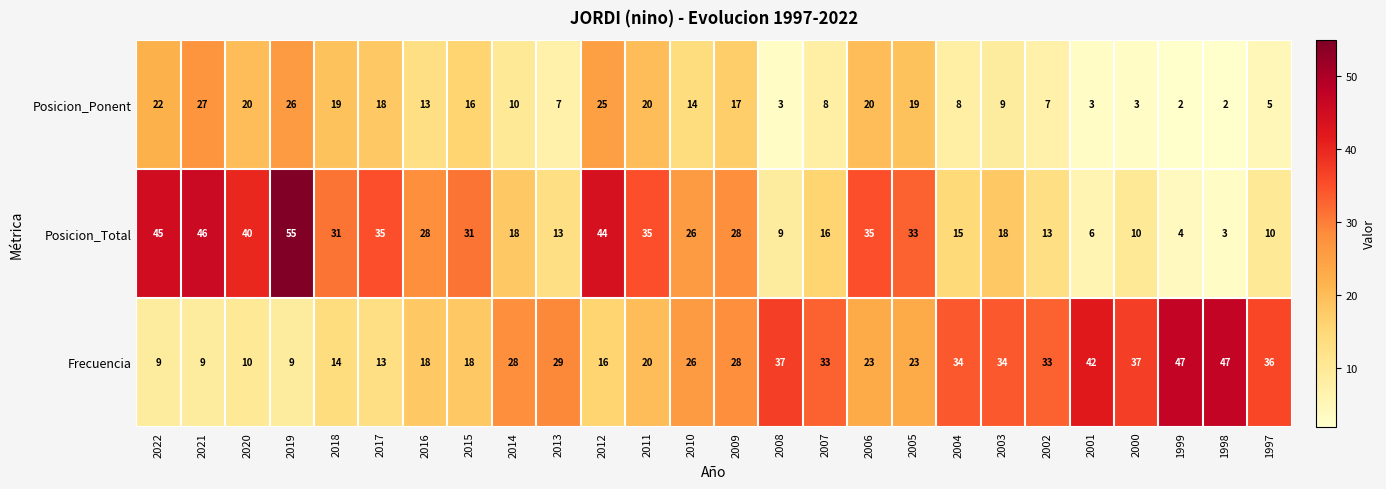

What is the approximate value of Frecuencia at 2022?

9